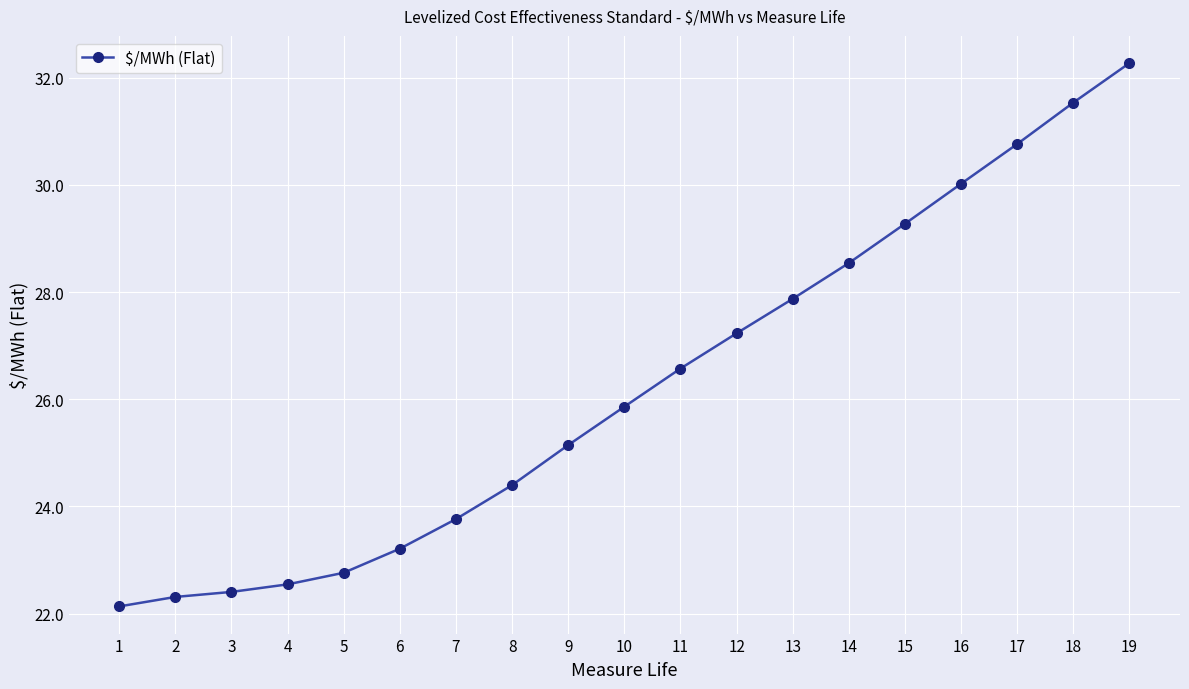

Between 17 and 4, which is larger?

17